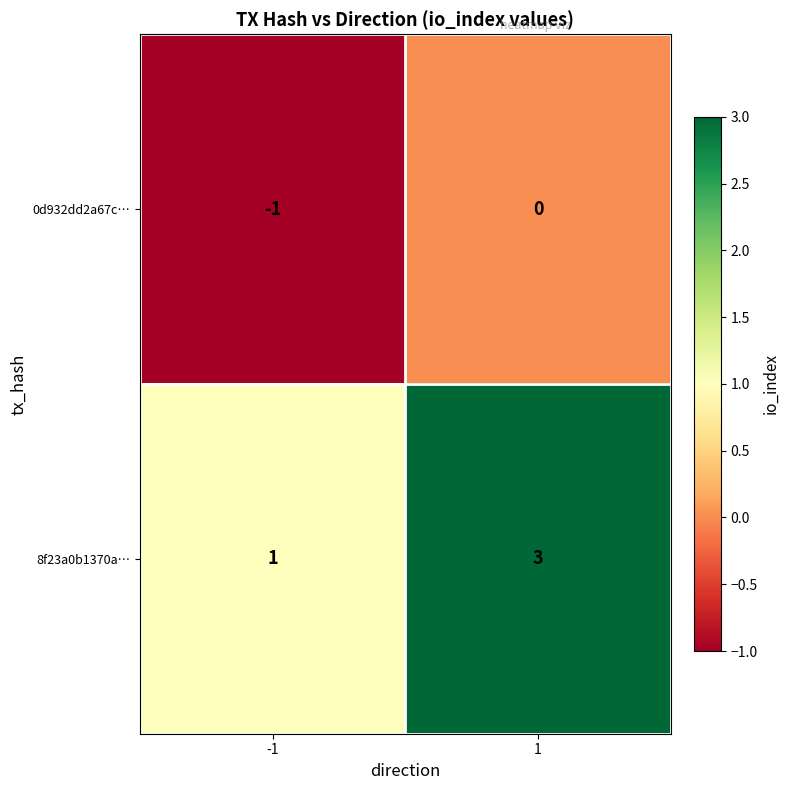

What is the sum of all 8f23a0b1370a… values?

4